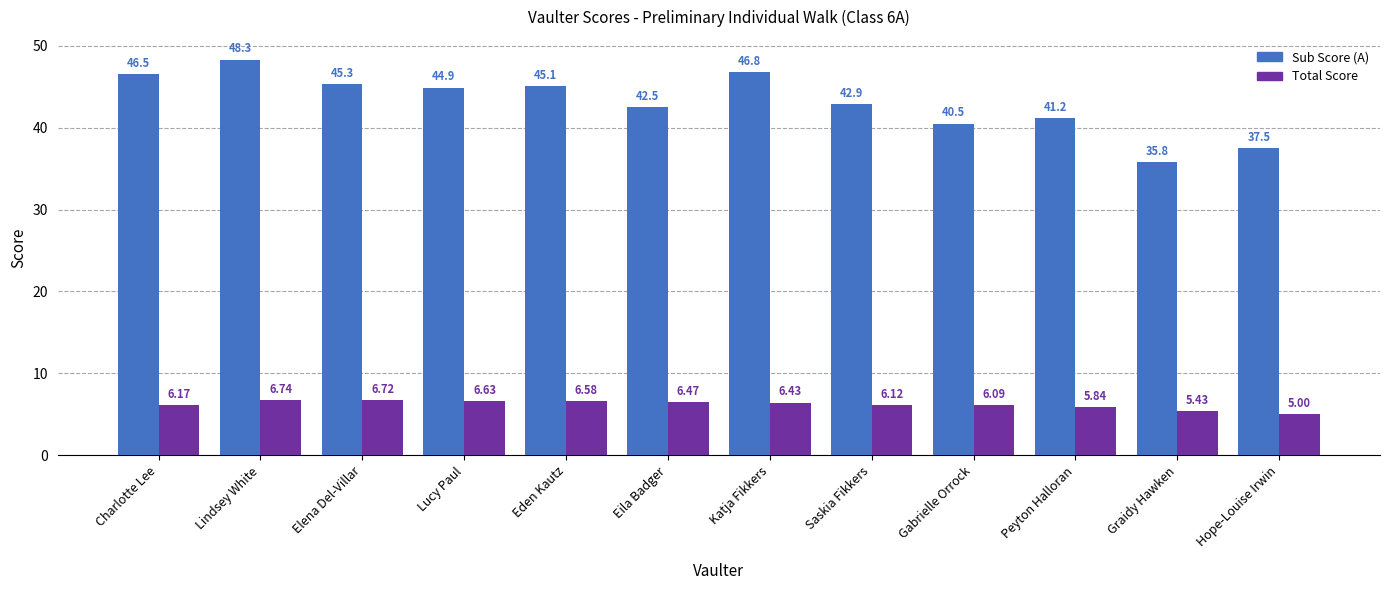

What is the sum of all Sub Score (A) values?

517.3